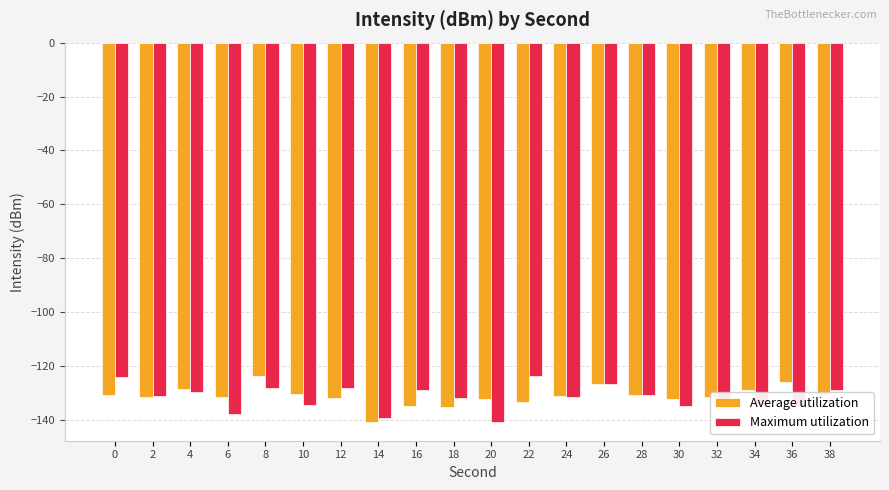

What is the average value of the Maximum utilization series?

-131.6